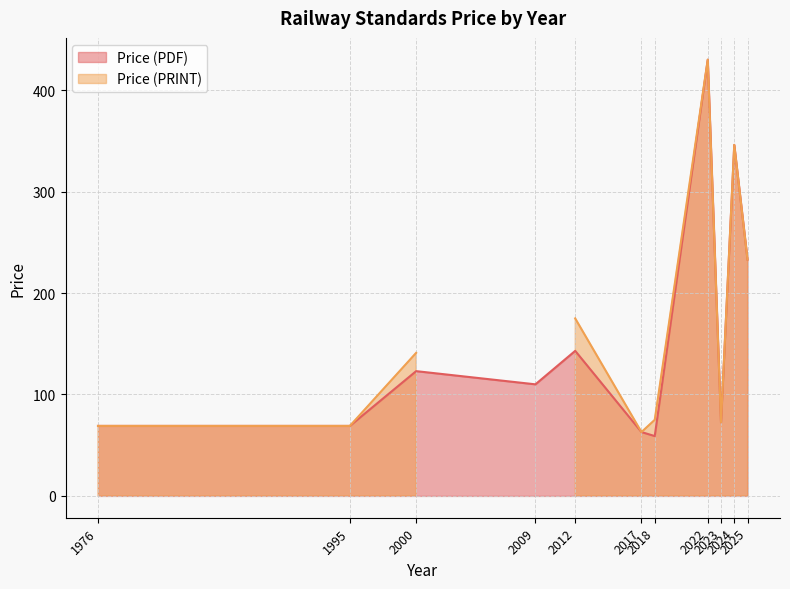

Which category has the lowest value in the Price (PDF) series?

2018